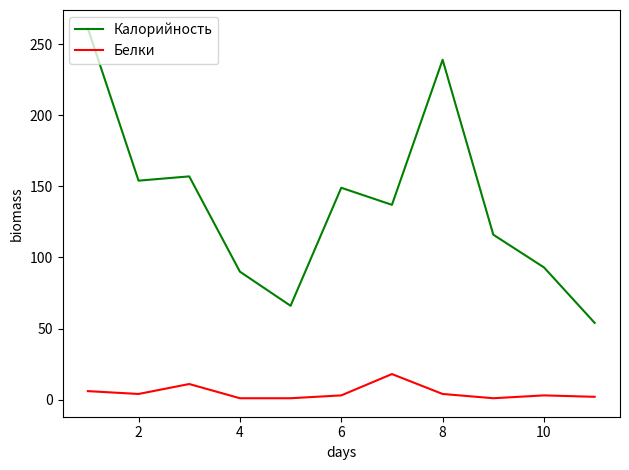

Which series has the largest total across all categories?

Калорийность